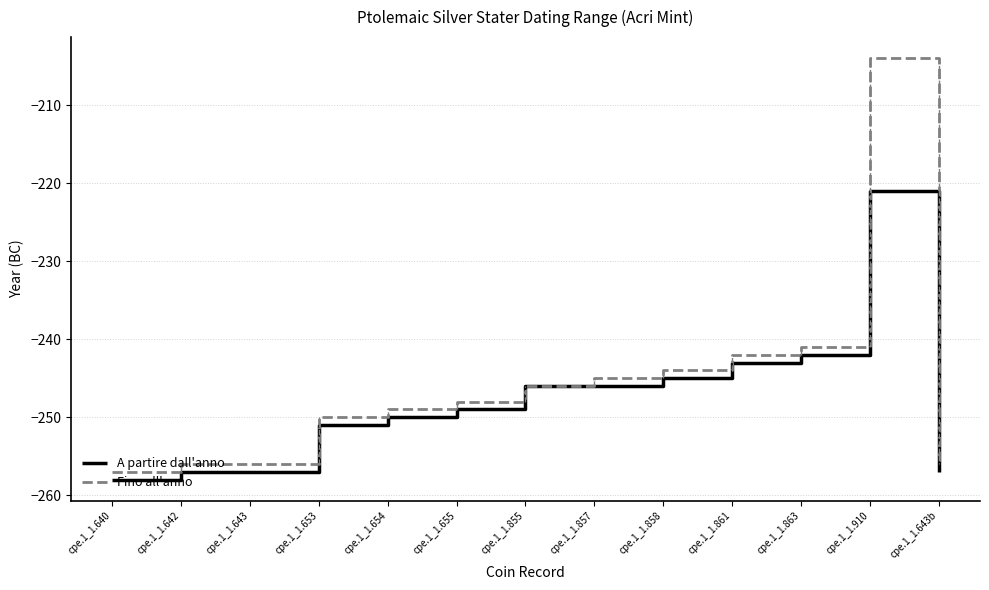

What is the approximate value of A partire dall'anno at cpe.1_1.863?

-242